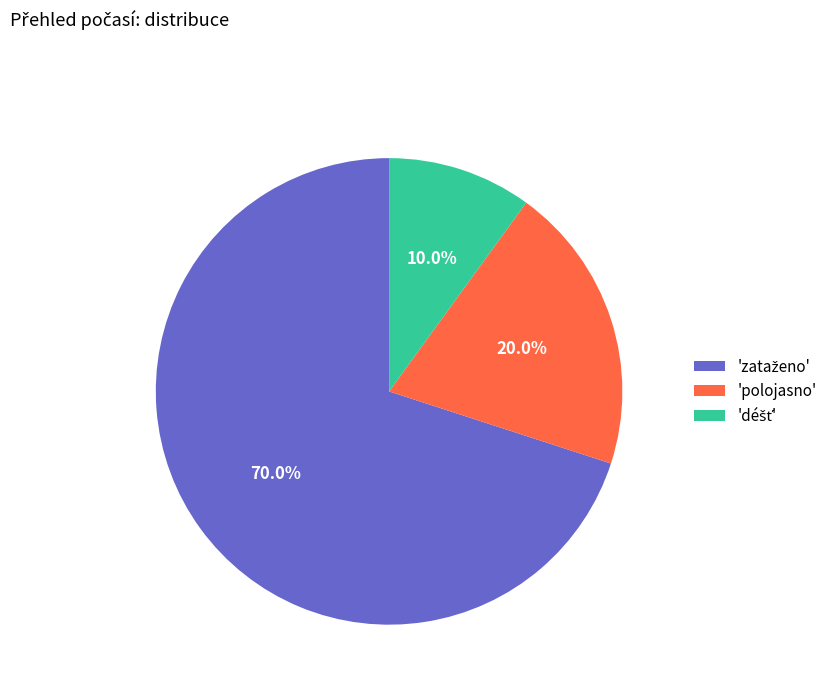

Is there a majority slice in this chart?

Yes